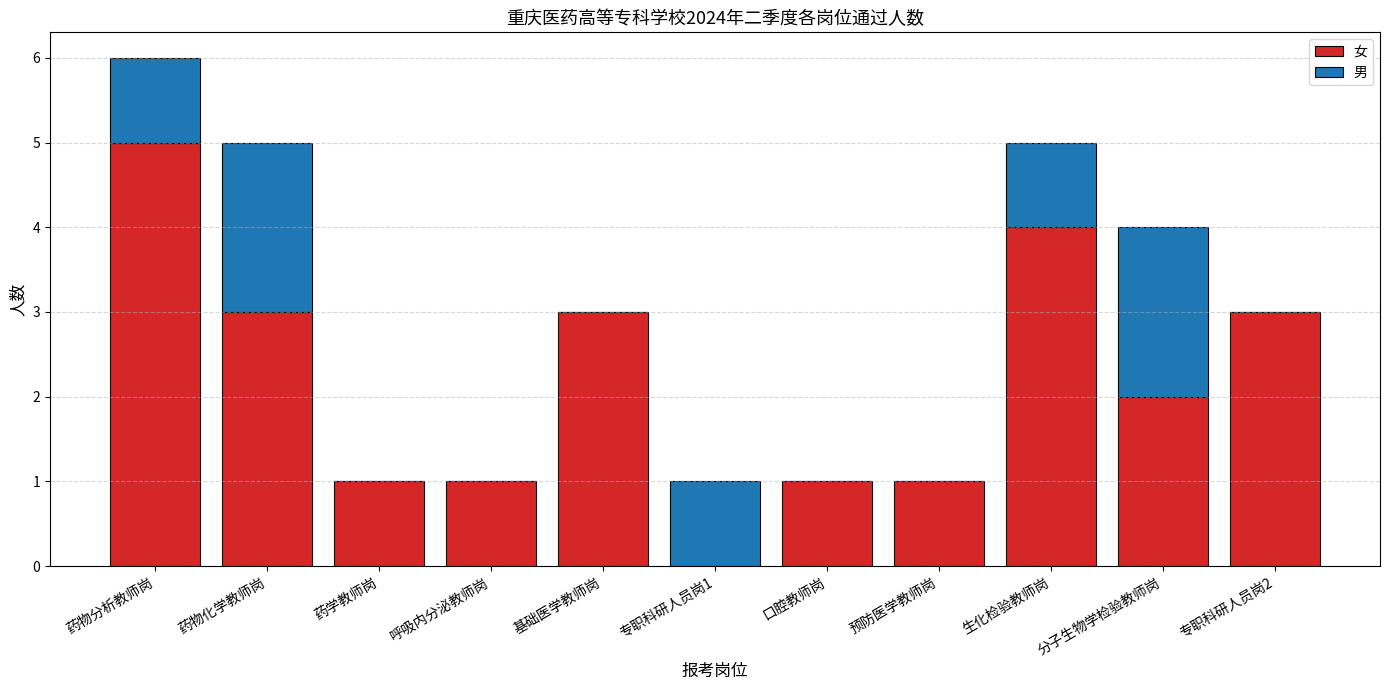

Are the bars horizontal?

No